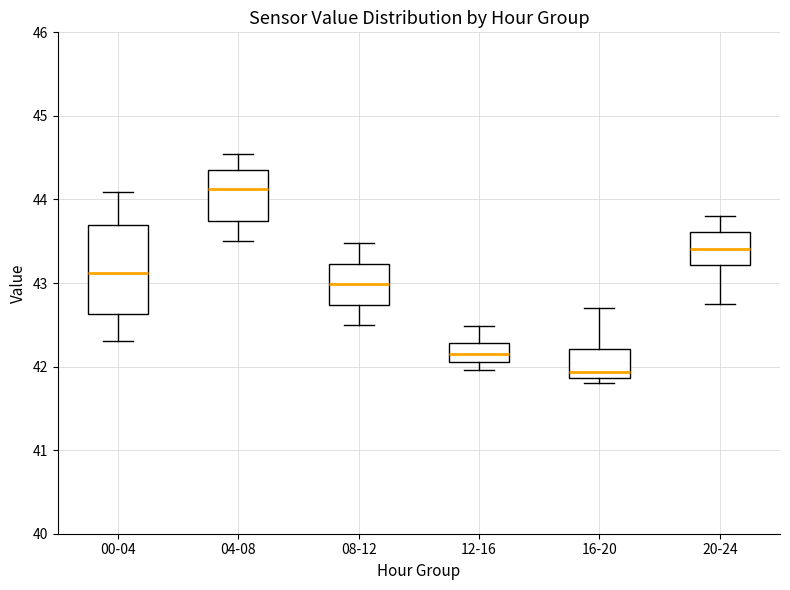

Where is the upper edge of the box for 16-20 on the y-axis? The values are not printed on the chart, so give them approximately, as read against the axis.

42.2